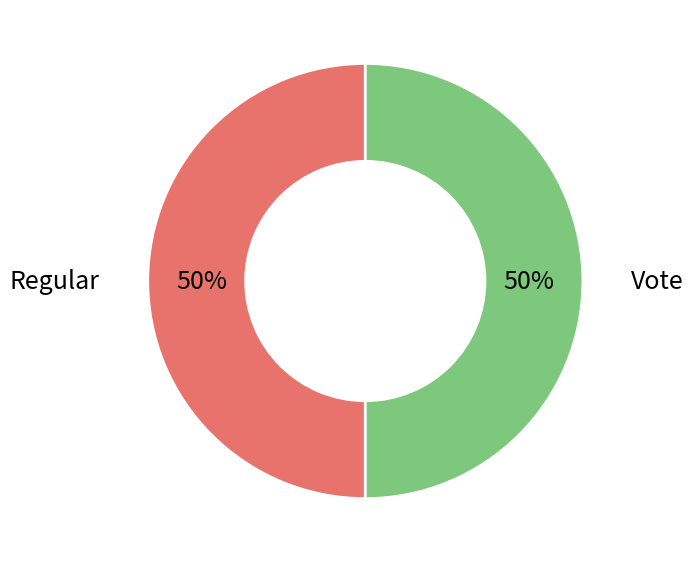

Count the number of slices in the pie.

2